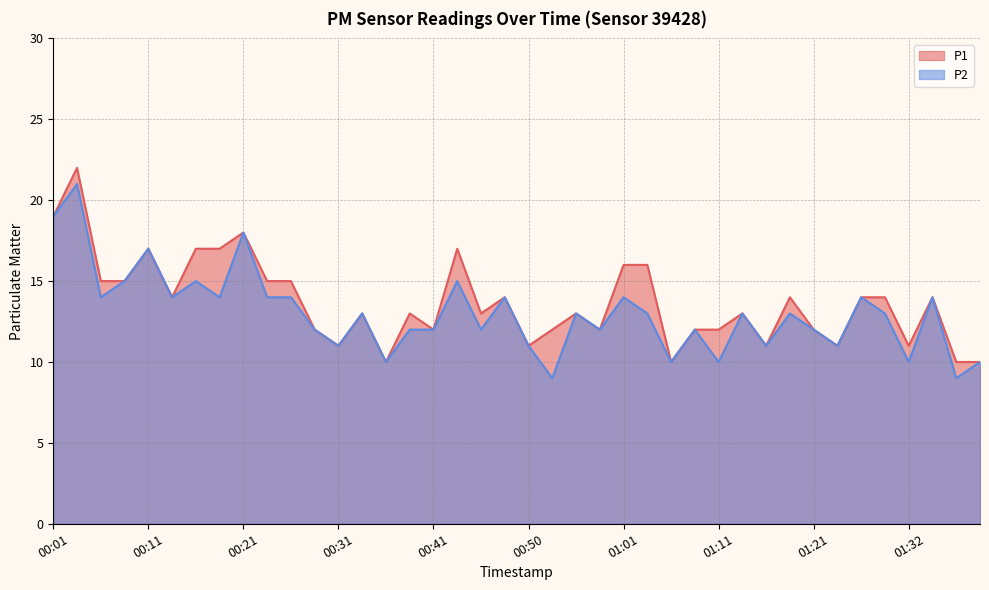

List the series in order of their overall mean, lowest first.

P2, P1